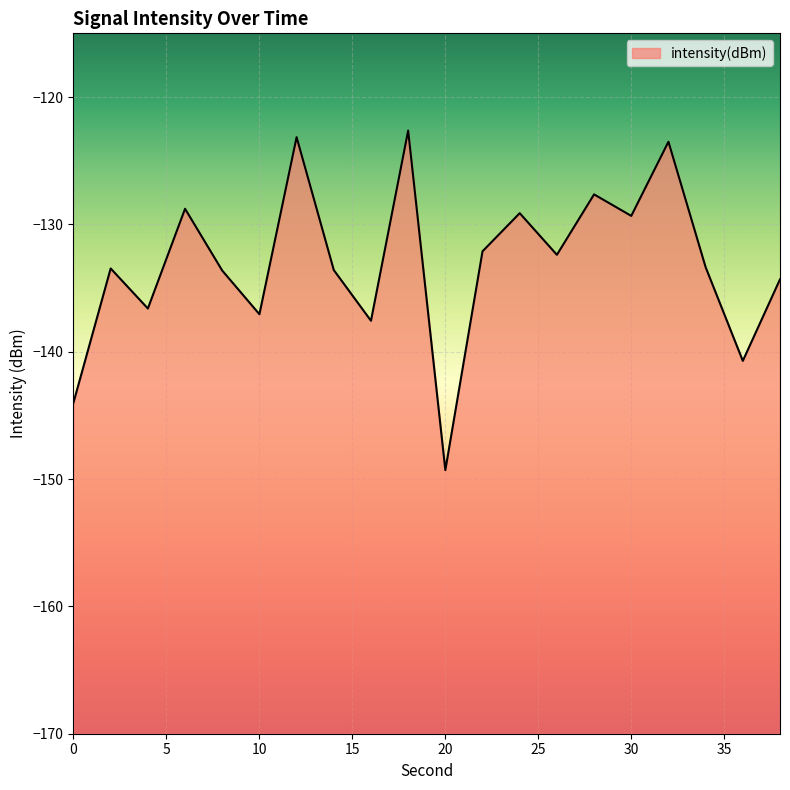

Rank the categories by value from lowest to highest.

20, 0, 36, 16, 10, 4, 38, 8, 14, 2, 34, 26, 22, 30, 24, 6, 28, 32, 12, 18